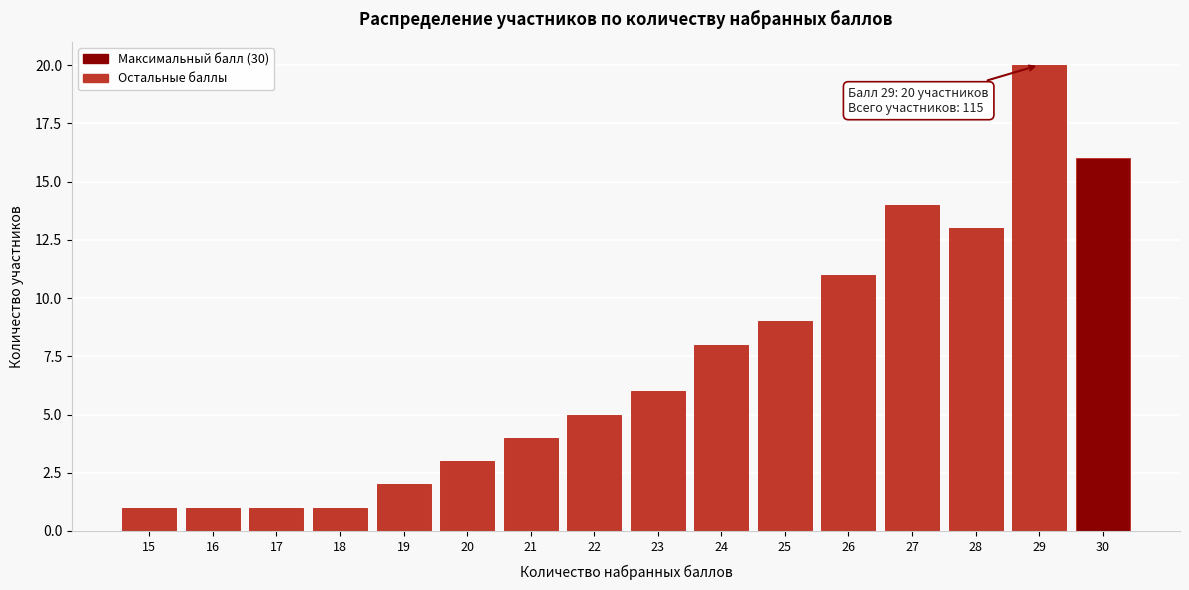

Over which range of the x-axis is the bar tallest?

28.5 to 29.5